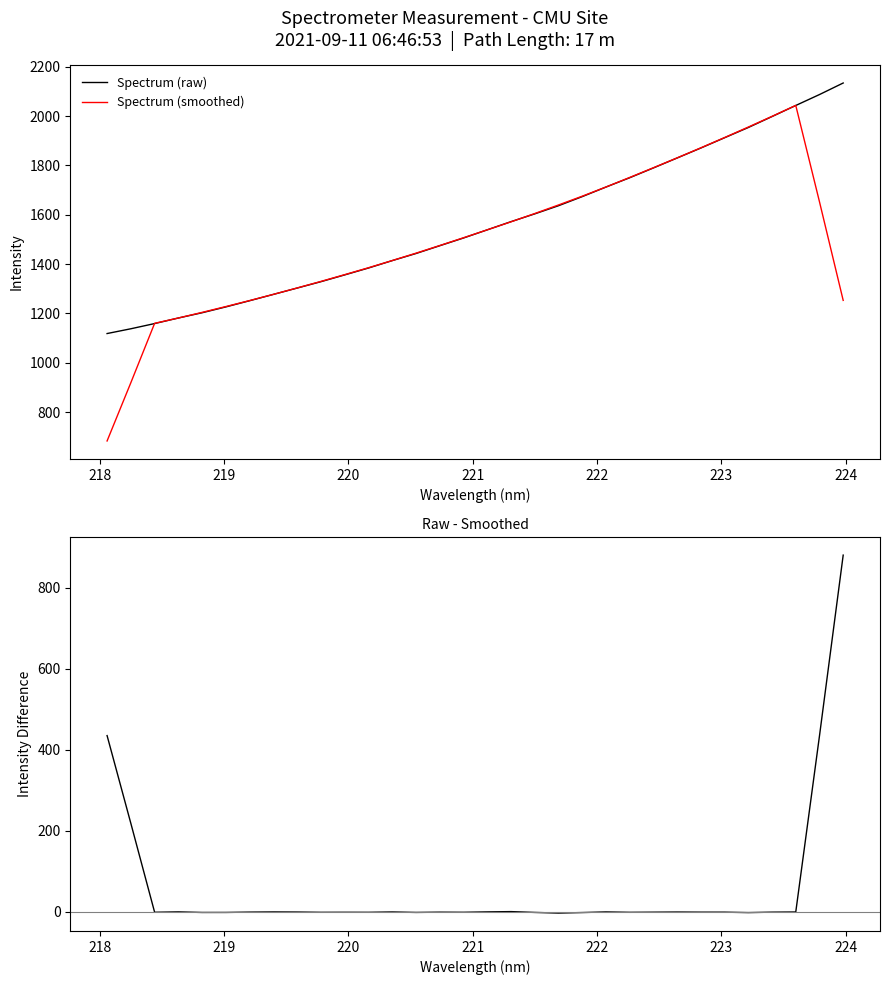

What is the minimum value for Spectrum (raw)?

1118.3